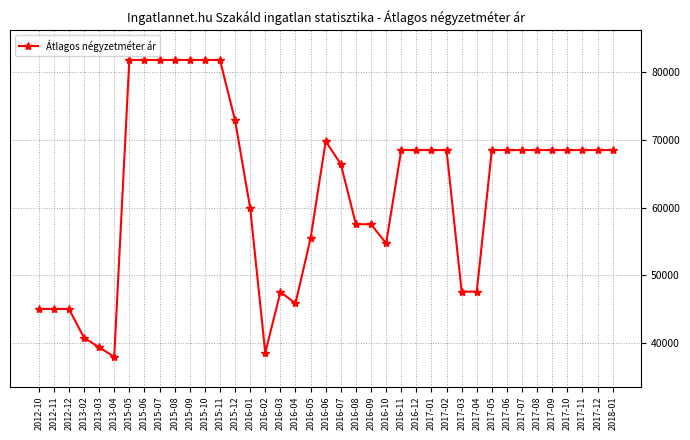

Between 2013-04 and 2015-08, which is larger?

2015-08